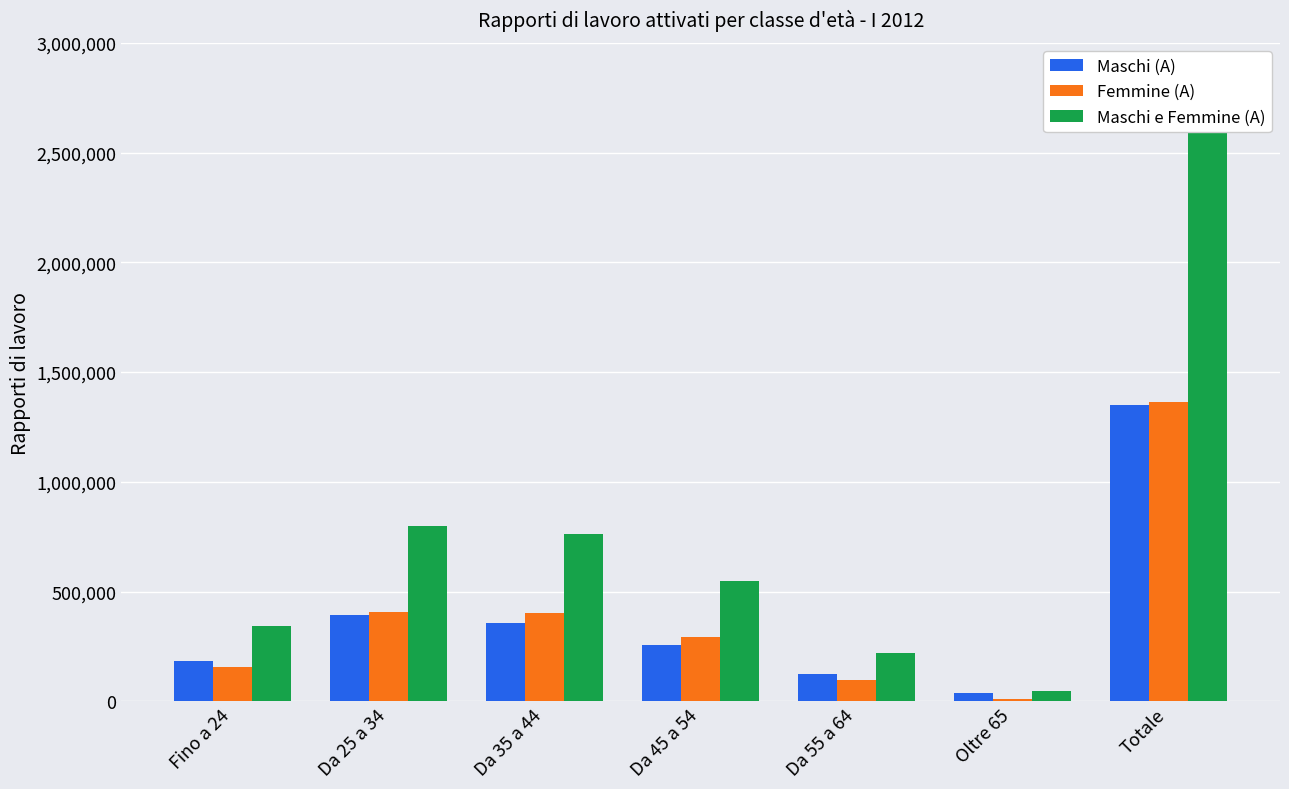

Reading right to left, transcribe all the data shown in this chart.

Maschi (A): 1352063	35581	125404	254490	358379	392893	185316
Femmine (A): 1365212	10635	95351	294051	401828	405395	157952
Maschi e Femmine (A): 2717275	46216	220755	548541	760207	798288	343268